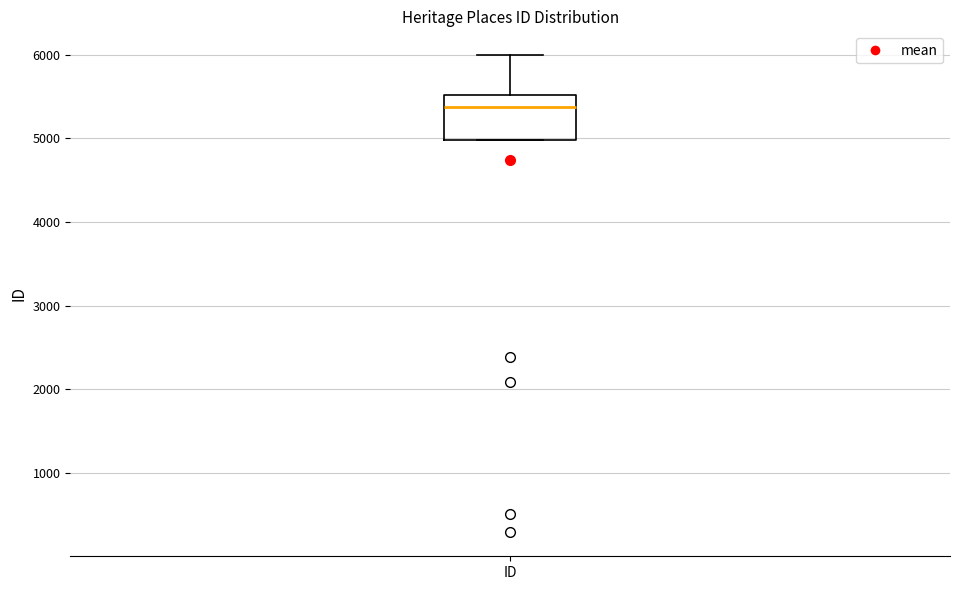

Read this box plot against the y-axis: the position of the median line, the range covered by the box, and the ends of both whiskers. The values are not printed on the chart, so give them approximately, as read against the axis.

median 5400, box 5000 to 5500, whiskers 5000 to 6000